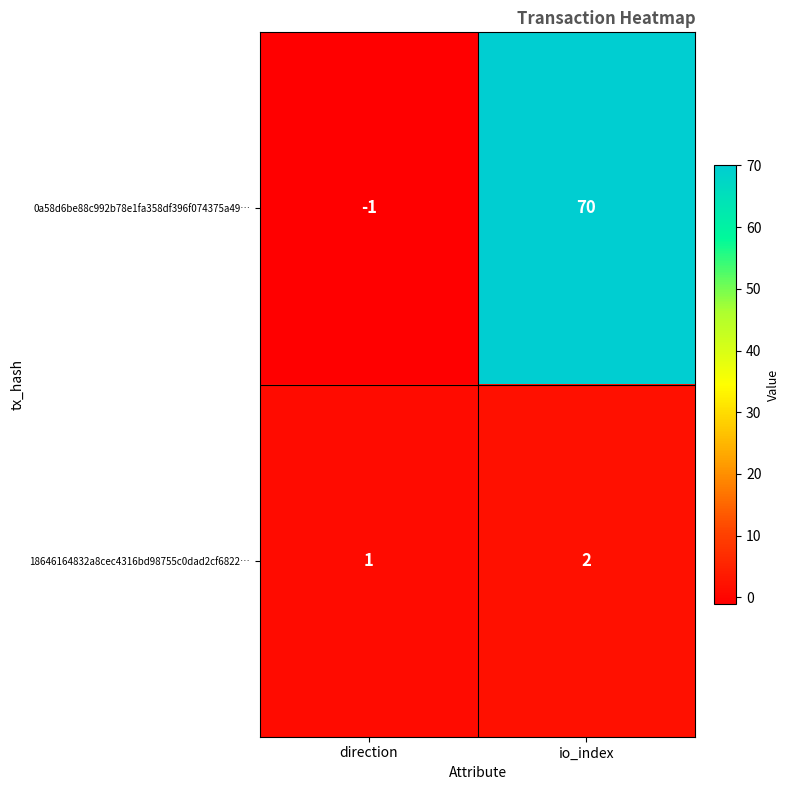

Reading left to right, extract all data points from this chart.

0a58d6be88c992b78e1fa358df396f074375a49…: -1	70
18646164832a8cec4316bd98755c0dad2cf6822…: 1	2